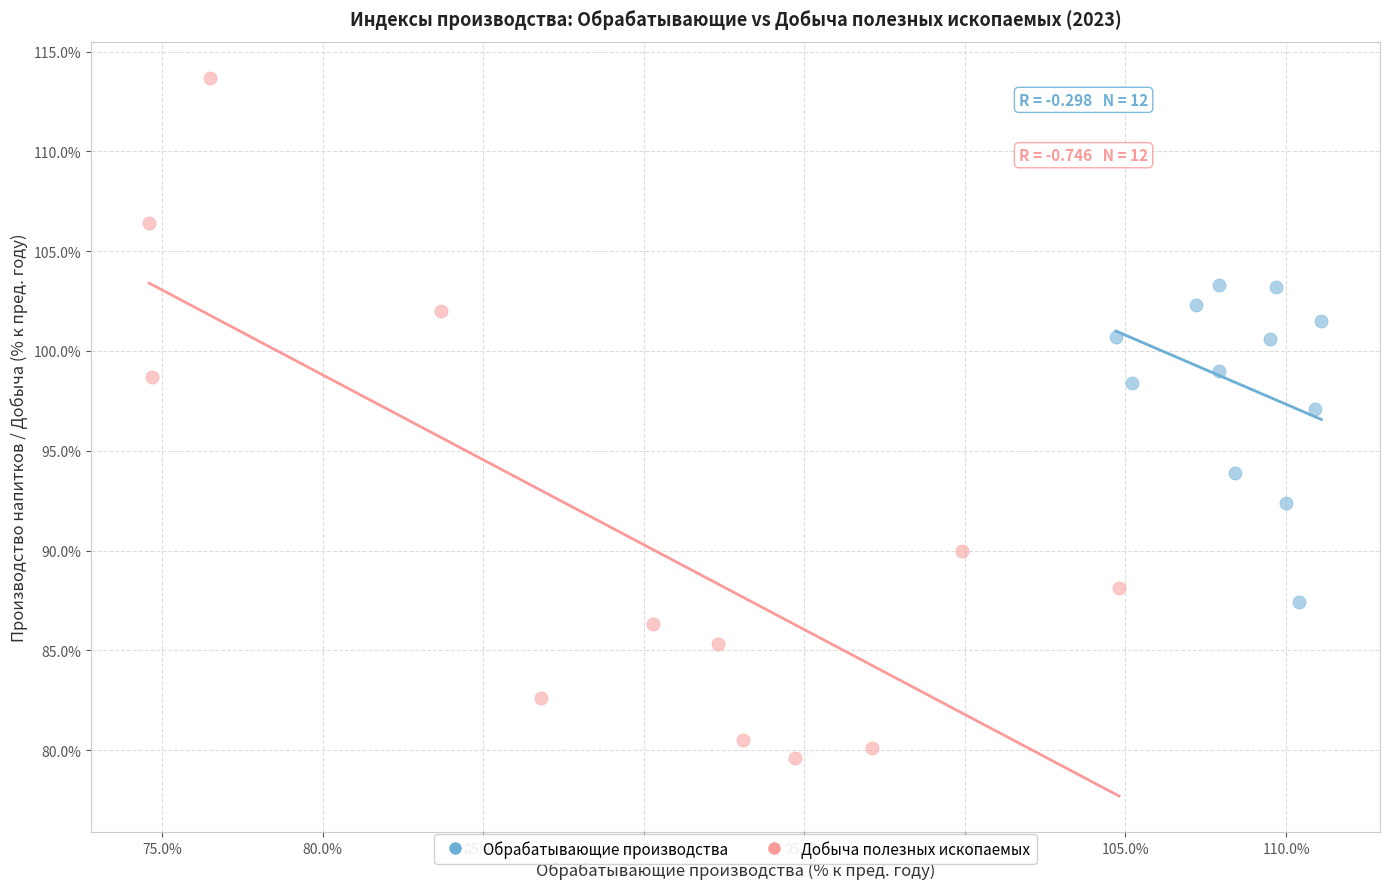

Which series has the widest spread of Y values?

Добыча полезных ископаемых